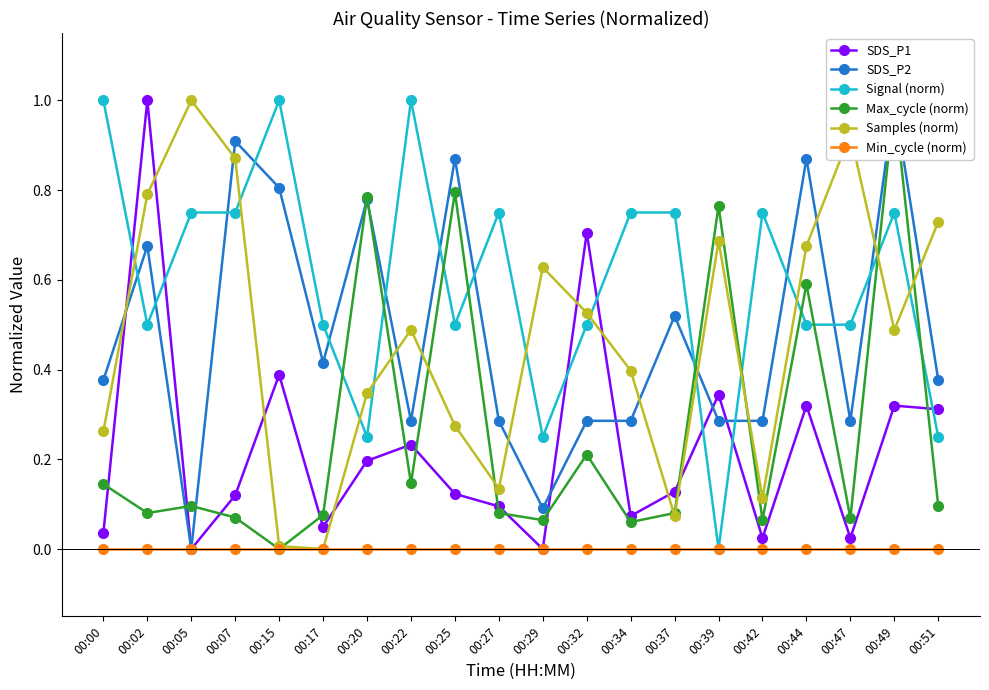

Which series has the widest spread of values?

SDS_P1